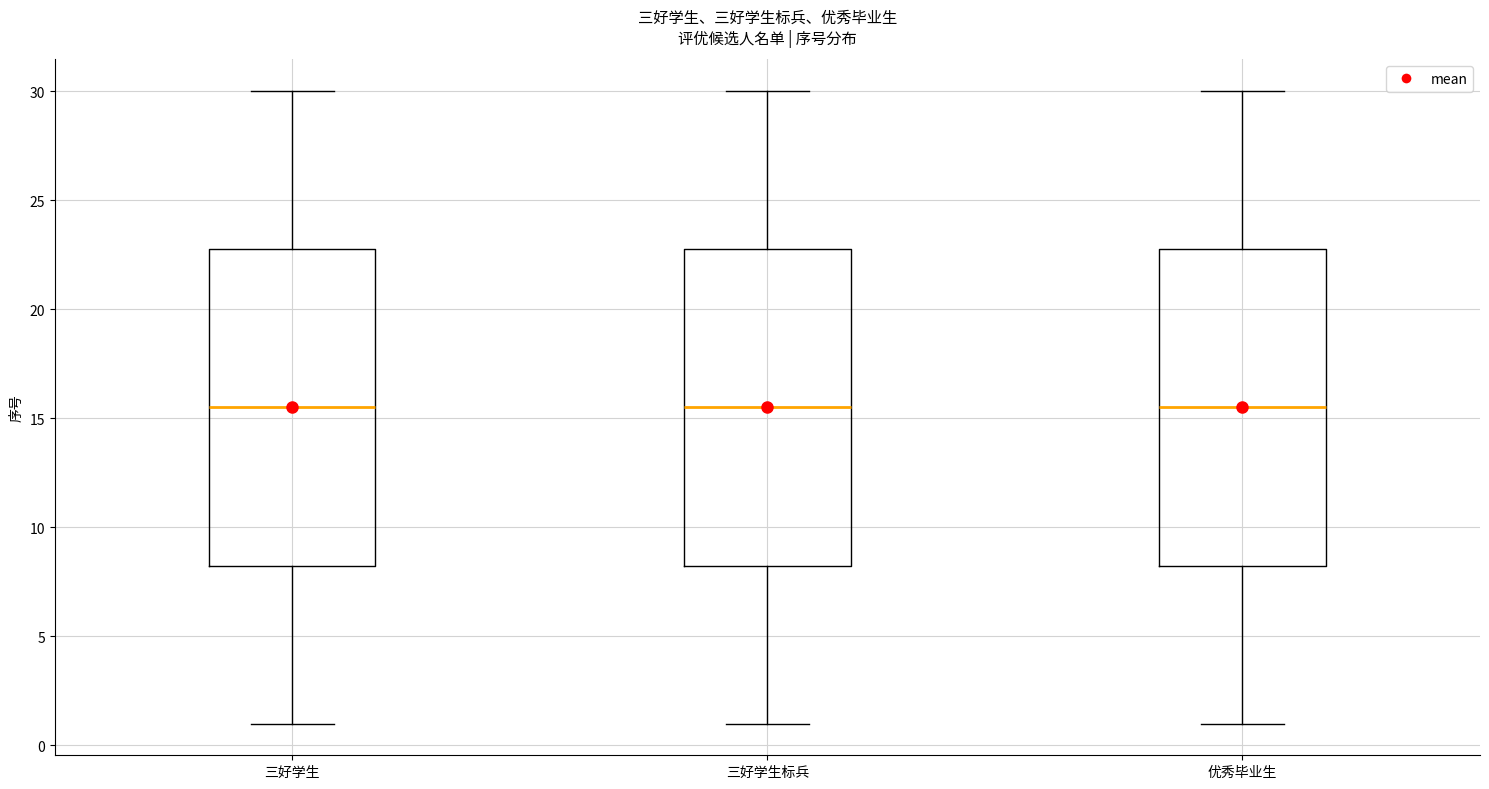

Where does the upper whisker of the box for 优秀毕业生 end on the y-axis? The values are not printed on the chart, so give them approximately, as read against the axis.

30.0